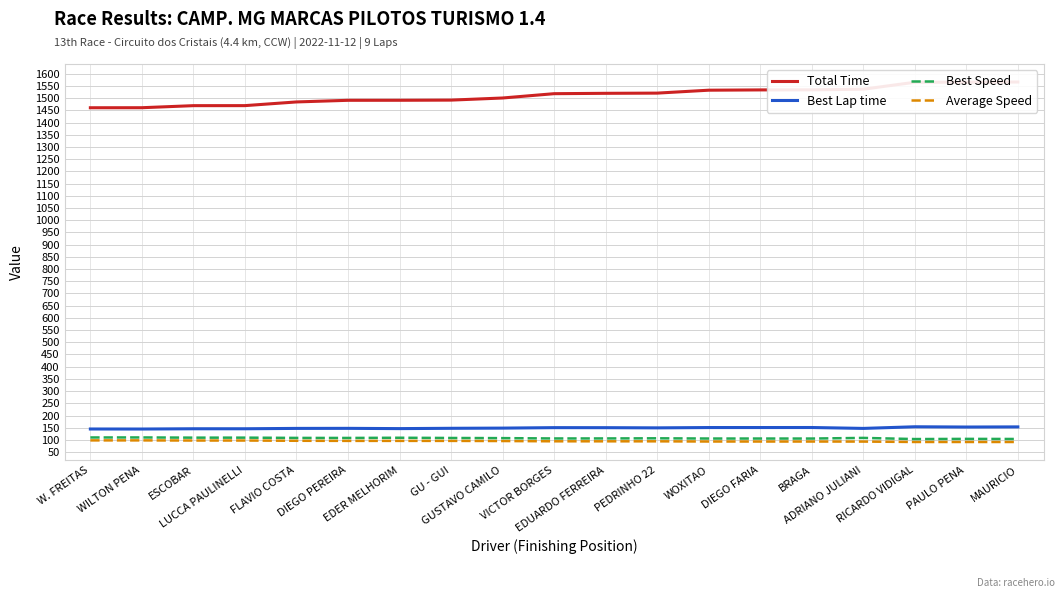

What is the minimum value shown in the chart?

91.4